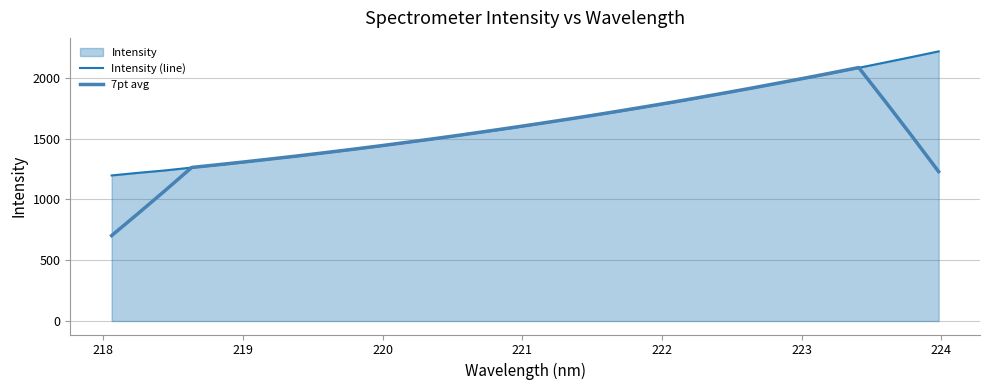

List the series in order of their peak value, lowest first.

7pt avg, Intensity (line)